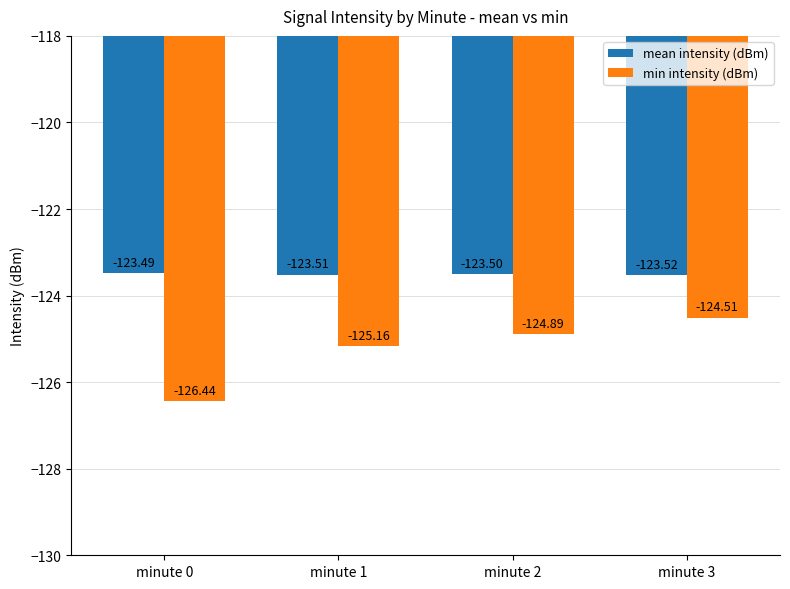

Which series has the largest total across all categories?

mean intensity (dBm)